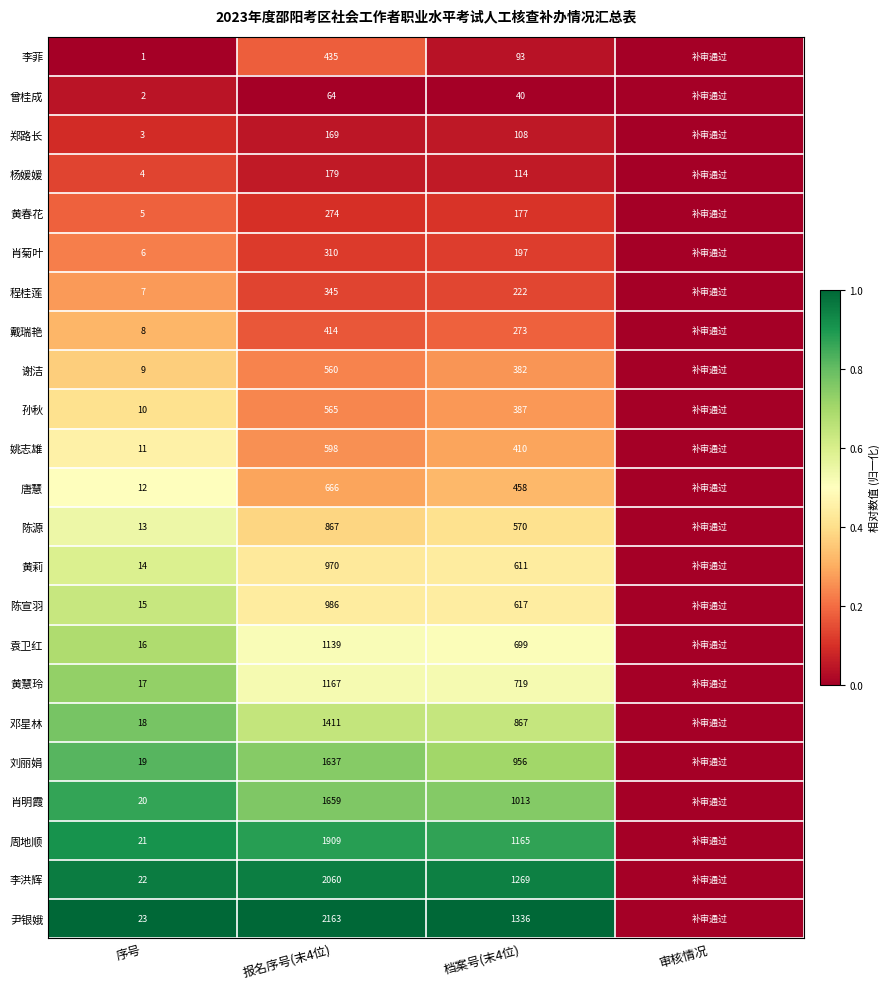

At 序号, list the series in order from largest to smallest.

尹银娥, 李洪辉, 周地顺, 肖明霞, 刘丽娟, 邓星林, 黄慧玲, 袁卫红, 陈宣羽, 黄莉, 陈源, 唐慧, 姚志雄, 孙秋, 谢洁, 戴瑞艳, 程桂莲, 肖菊叶, 黄春花, 杨媛媛, 郑路长, 曾桂成, 李菲